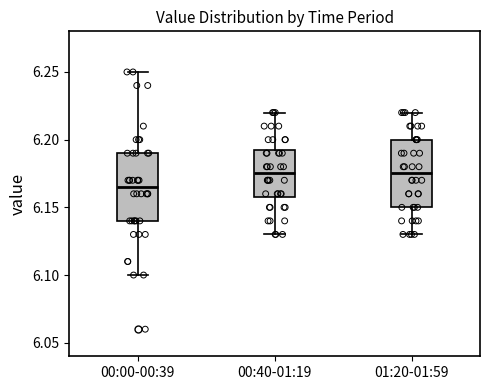

Reading left to right, transcribe this box plot: for each box, give where its median line is, the range the box spans, and where its two whiskers end, as read against the y-axis. The values are not printed on the chart, so give them approximately, as read against the axis.

00:00-00:39: median 6.165, box 6.140 to 6.190, whiskers 6.100 to 6.250
00:40-01:19: median 6.175, box 6.160 to 6.195, whiskers 6.130 to 6.220
01:20-01:59: median 6.175, box 6.150 to 6.200, whiskers 6.130 to 6.220